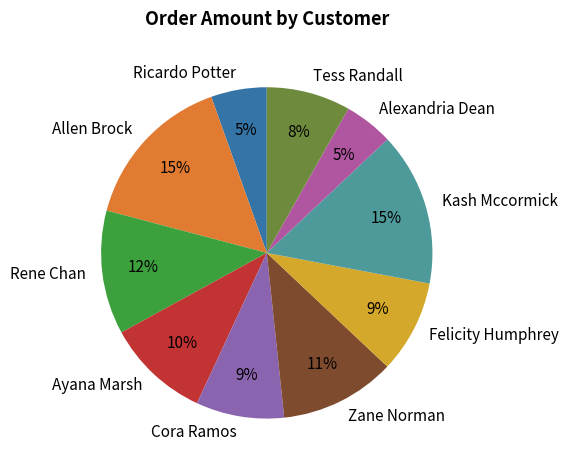

To the nearest percent, what is the combined percentage of Kash Mccormick and Zane Norman?

26%